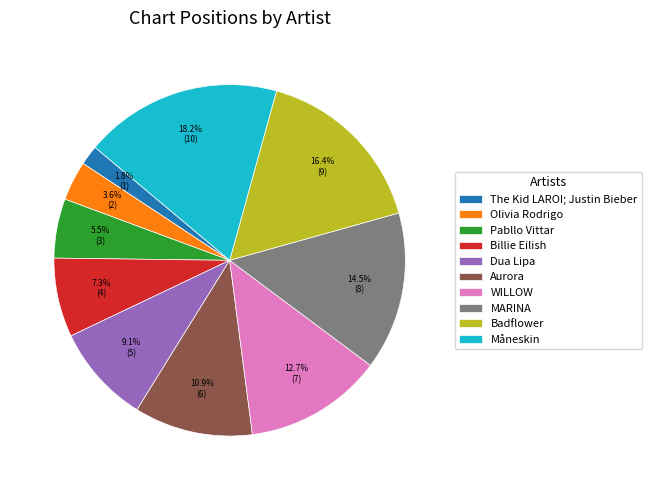

To the nearest percent, what percentage of the pie is Olivia Rodrigo?

4%